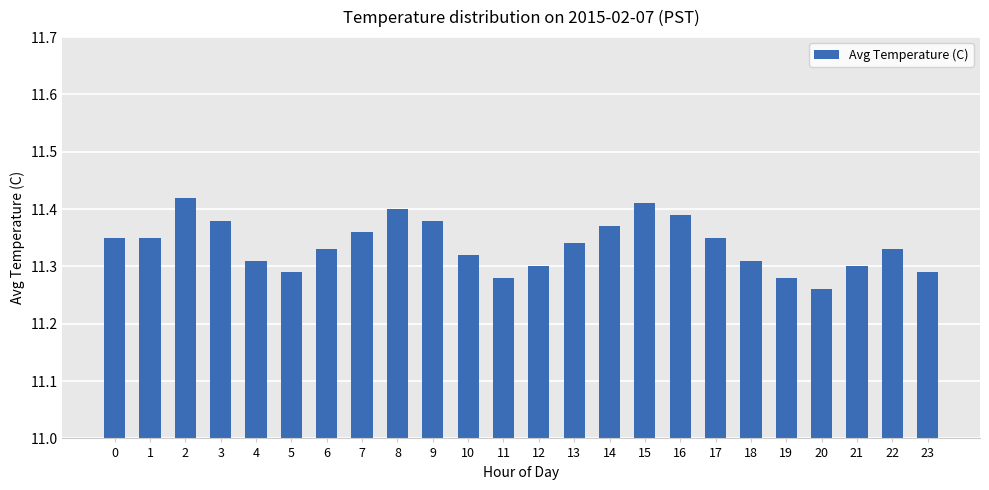

What is the sum of all values?

272.1